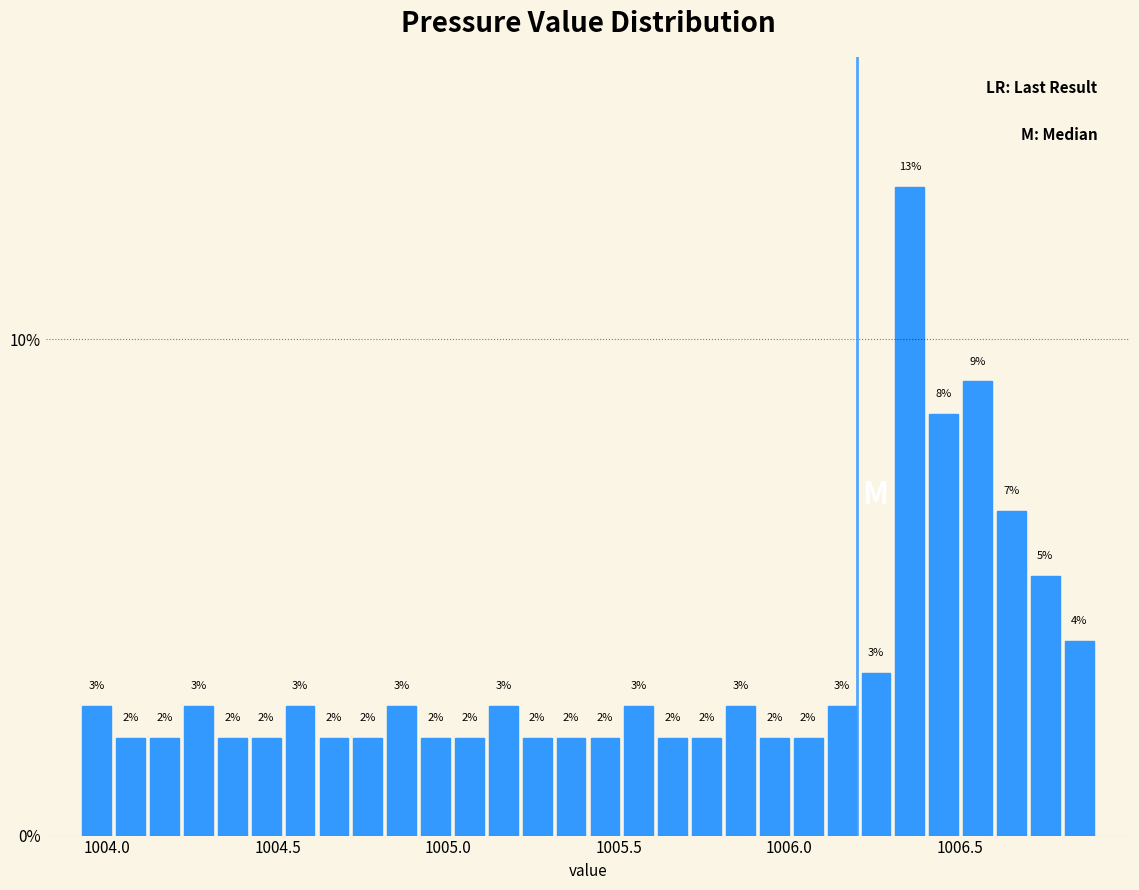

Read against the x-axis, roughly where is the centre of the tallest bar?

1006.35